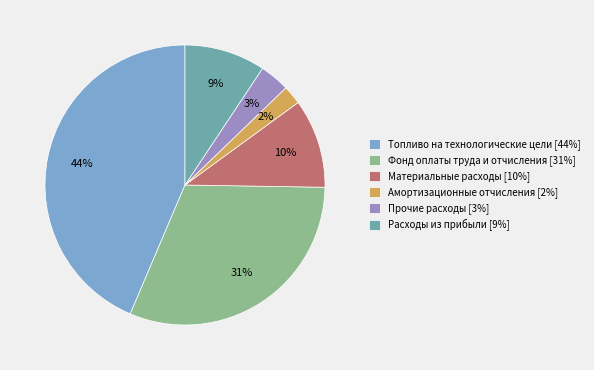

Is it true that Фонд оплаты труда и отчисления is 41% of the pie?

False